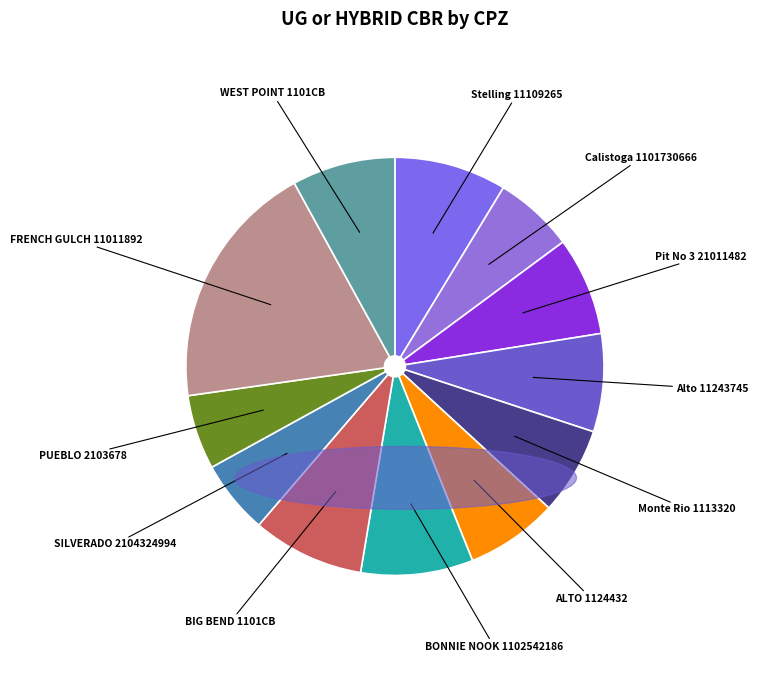

Does SILVERADO 2104324994 account for over 50% of the chart?

No